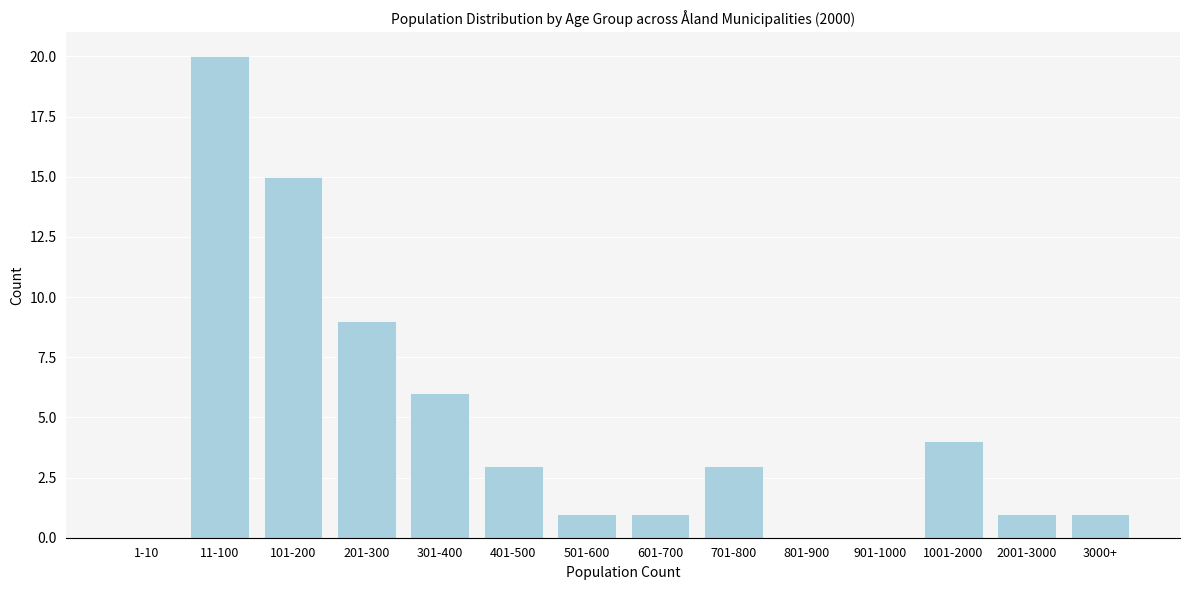

Reading left to right, transcribe all the data shown in this chart.

1-10=0	11-100=20	101-200=15	201-300=9	301-400=6	401-500=3	501-600=1	601-700=1	701-800=3	801-900=0	901-1000=0	1001-2000=4	2001-3000=1	3000+=1